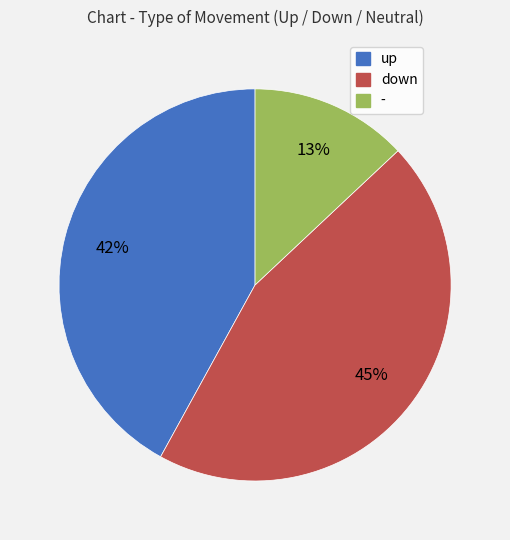

How many slices are in this pie chart?

3